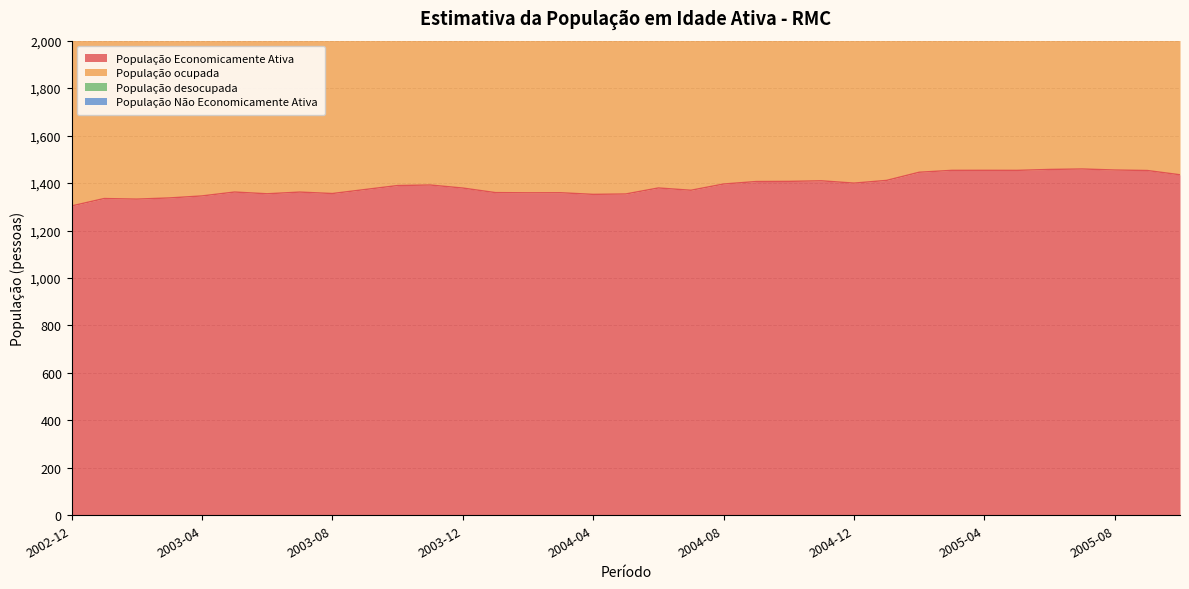

Rank the series by their maximum value, from highest to lowest.

População ocupada, População Economicamente Ativa